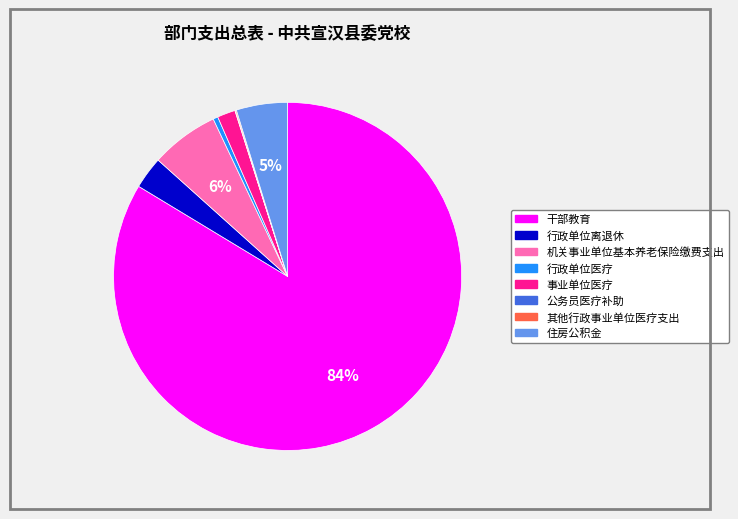

Is there any slice that represents more than half of the pie?

Yes